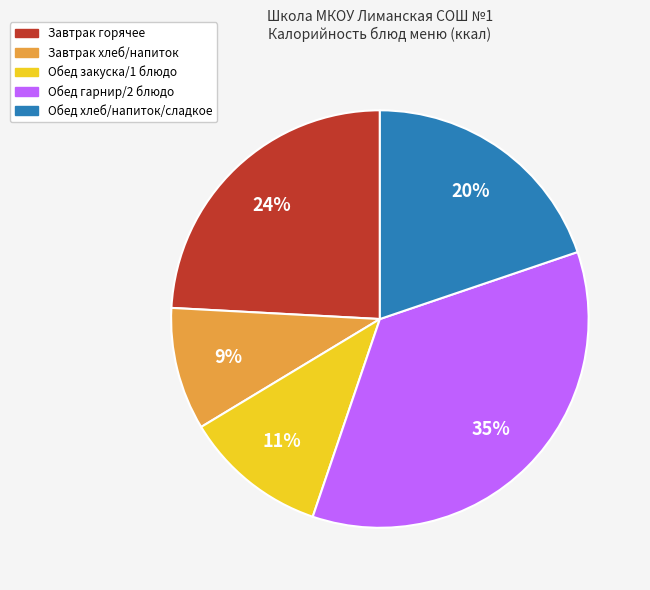

Is there any slice that represents more than half of the pie?

No